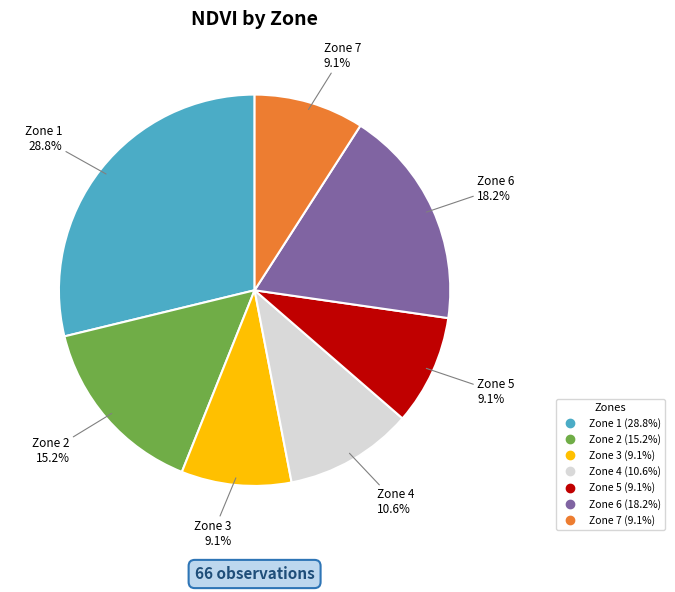

Combined, what portion of the pie is Zone 4 and Zone 3?

19.7%